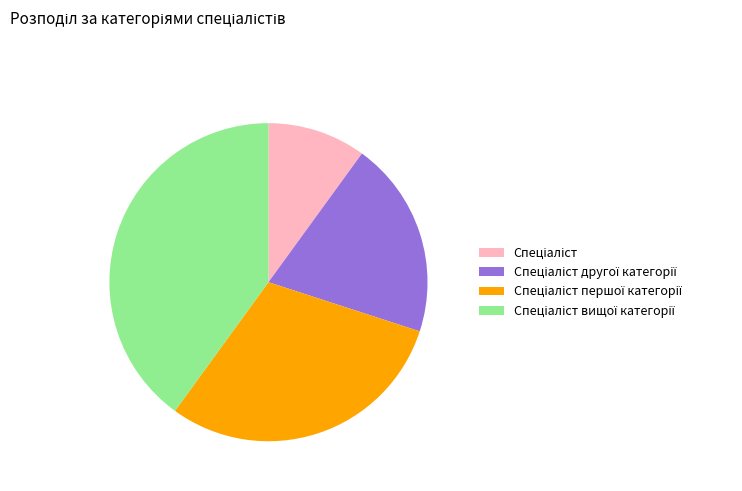

Is there any slice that represents more than half of the pie?

No